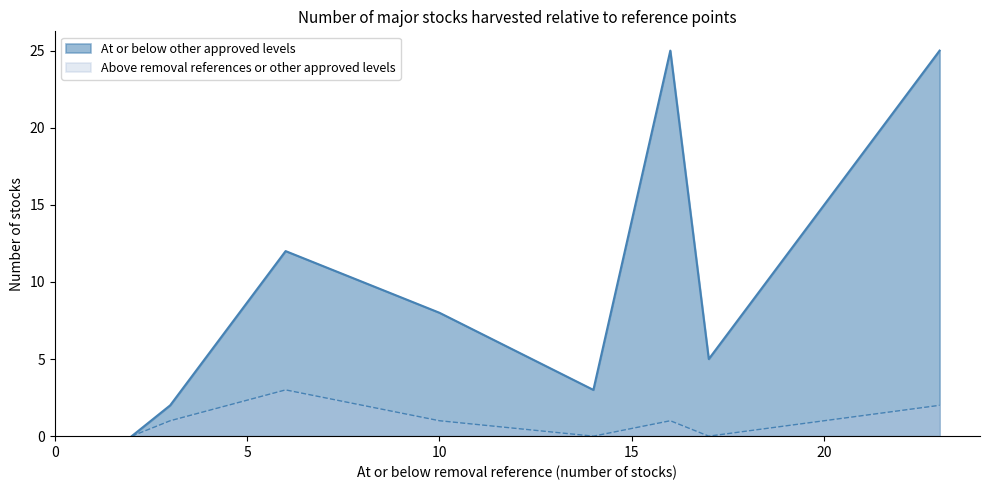

What is the difference between the maximum and minimum values in the Above removal references or other approved levels series?

3